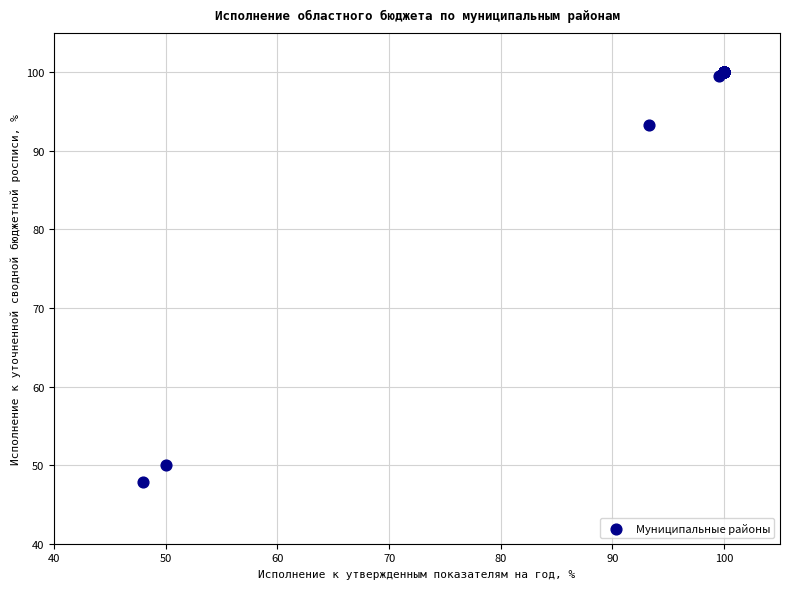

What Y value in the scatter plot is closest to 73?

93.2